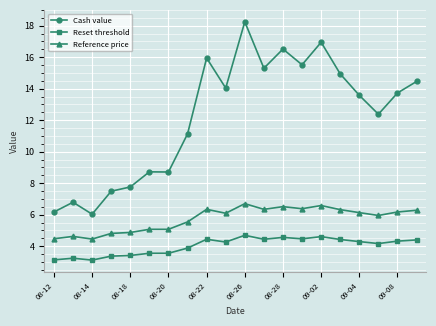

What is the value of the Reset threshold point at the 16th from the left?

4.4